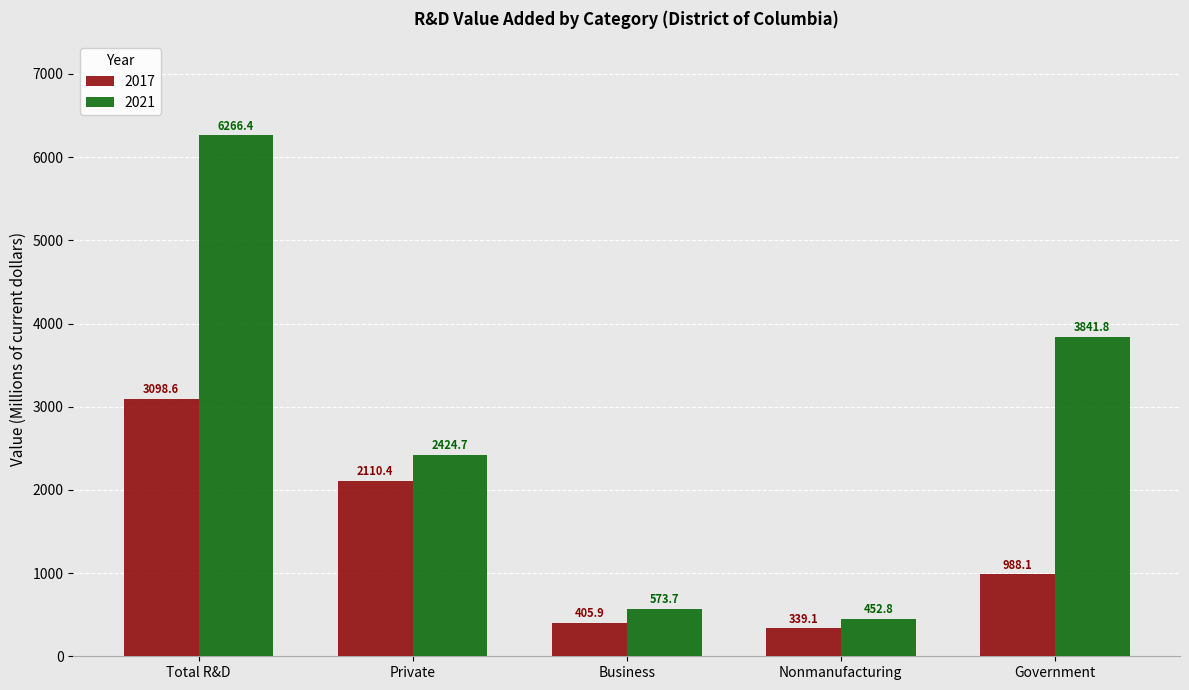

Which series has the largest total across all categories?

2021